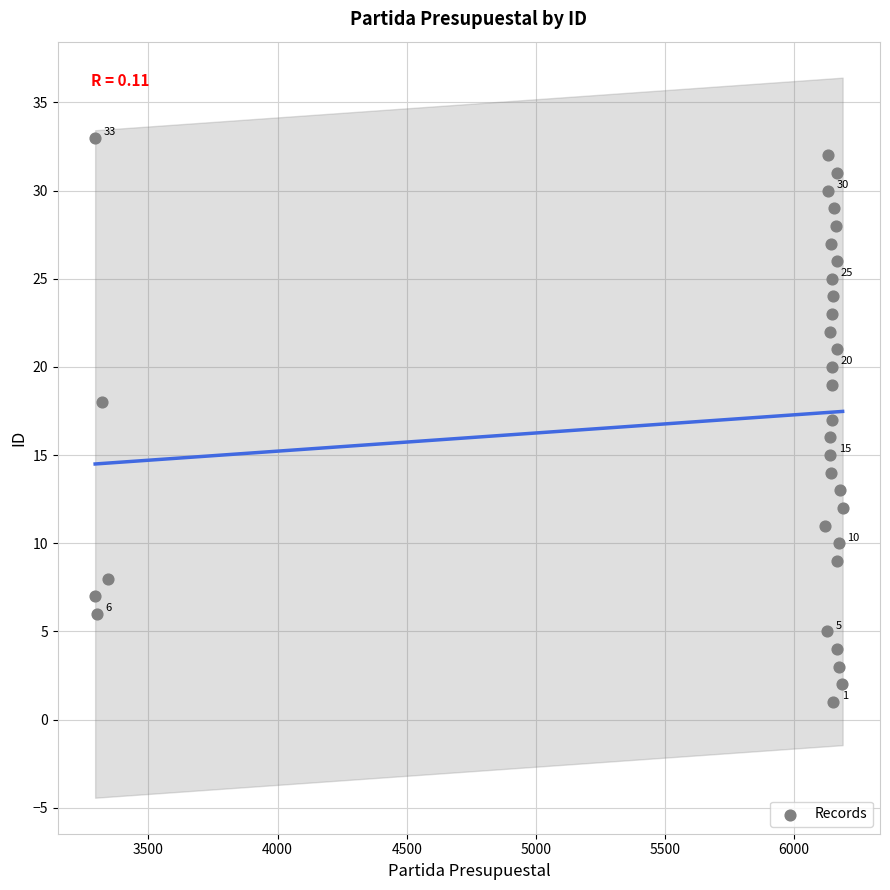

What is the range of Y values (max minus min)?

32